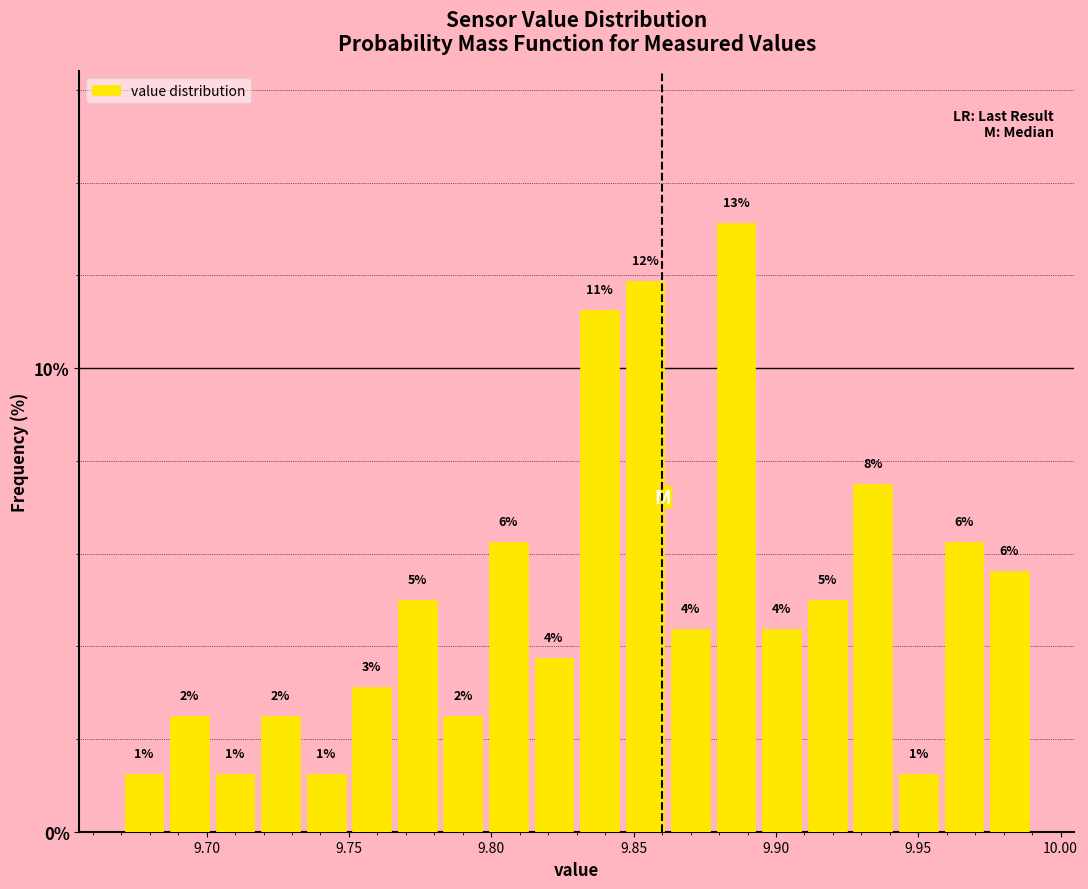

Read against the x-axis, roughly where is the centre of the tallest bar?

9.885